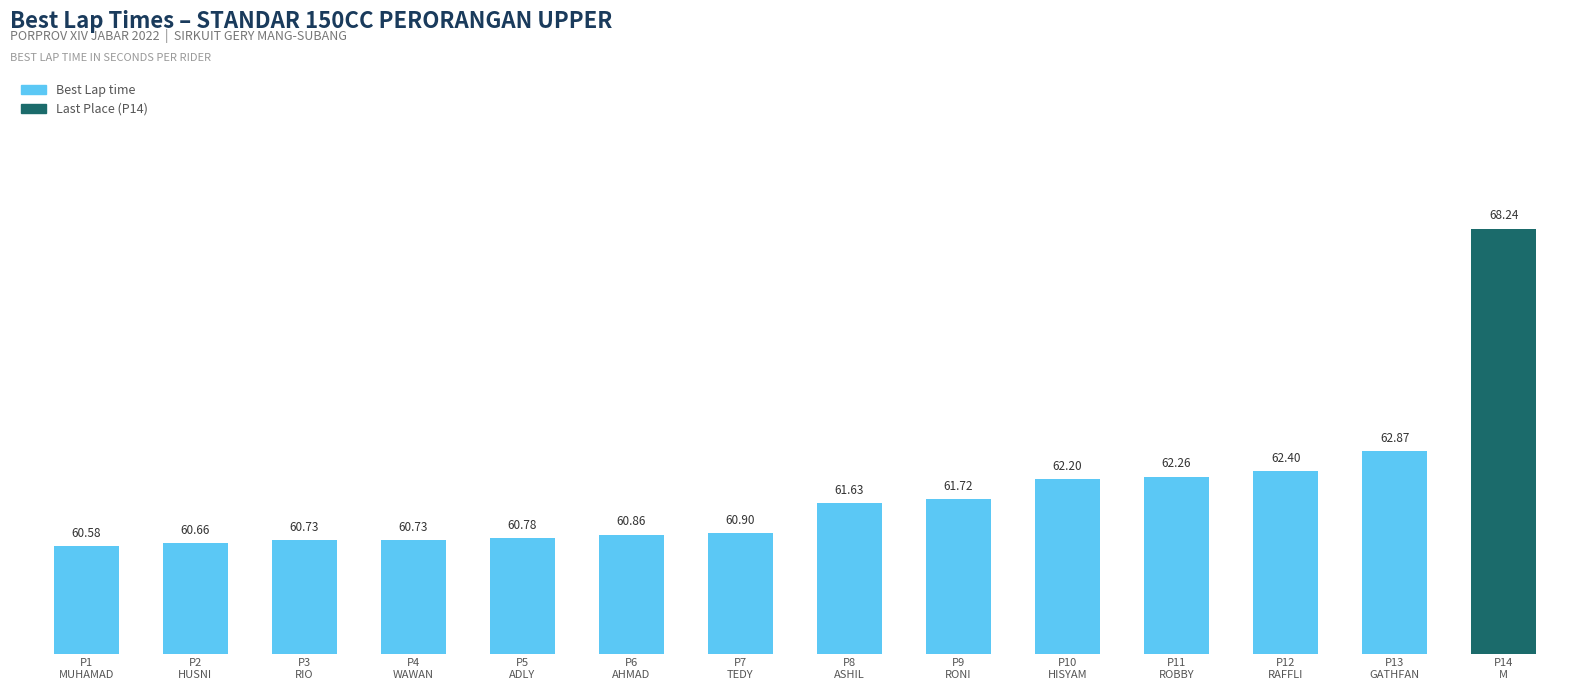

Reading left to right, list all the values displayed in this chart.

60.6	60.7	60.7	60.7	60.8	60.9	60.9	61.6	61.7	62.2	62.3	62.4	62.9	68.2